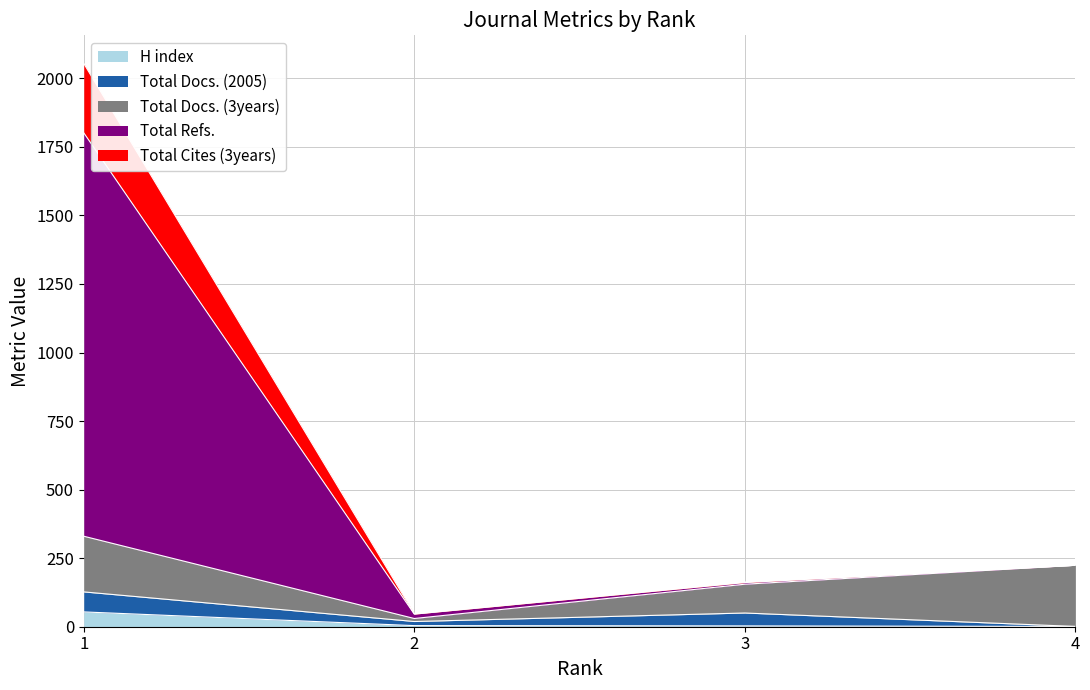

Which series has the largest range (max minus min)?

Total Refs.